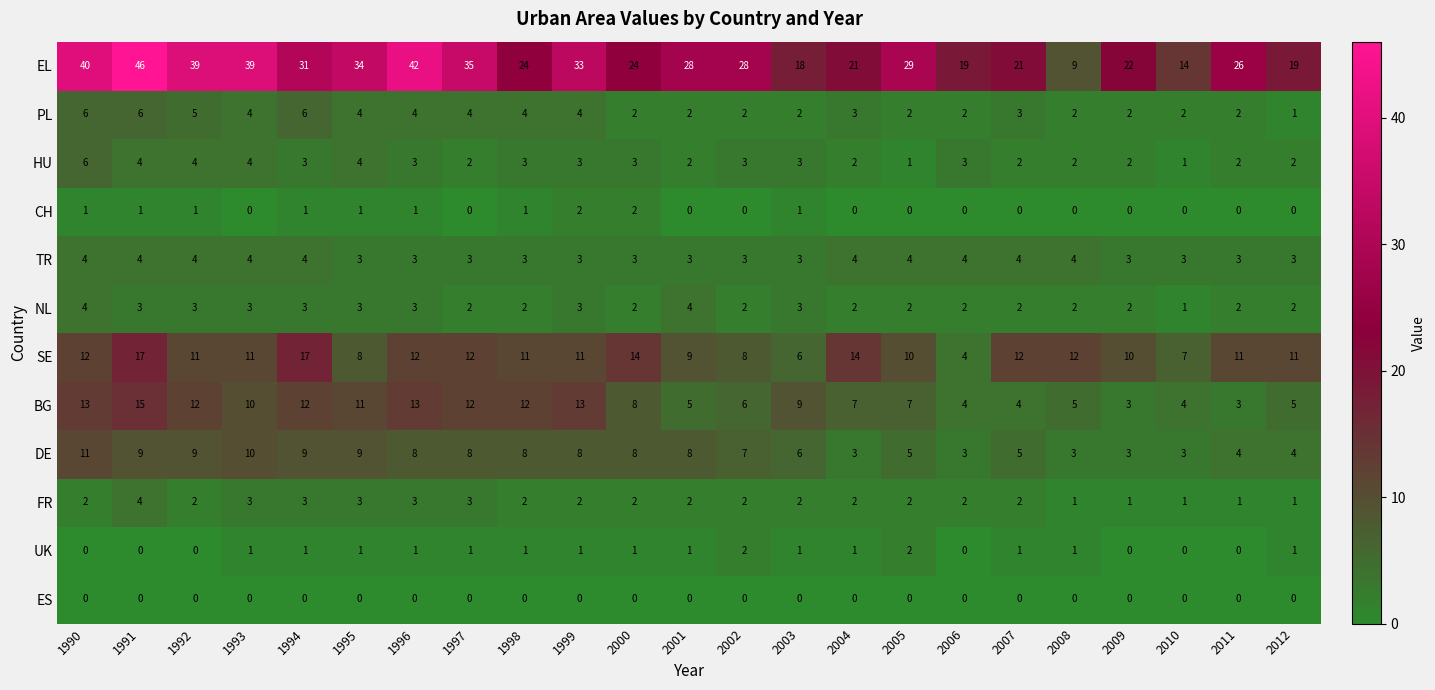

Which series has the widest spread of values?

EL